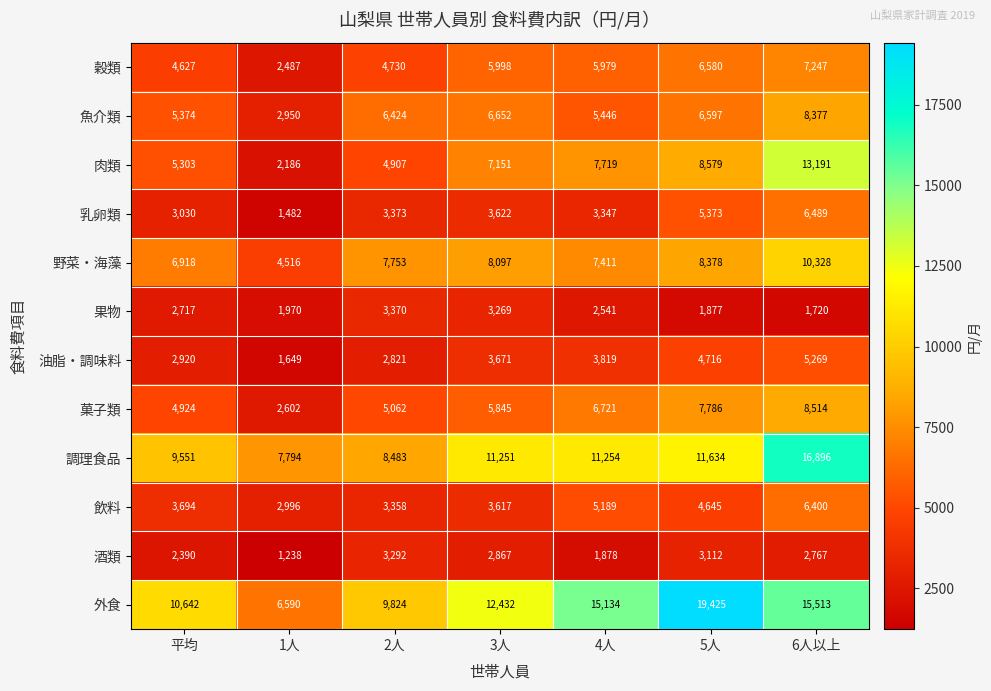

What is the difference between the highest and lowest values at 平均?

8252